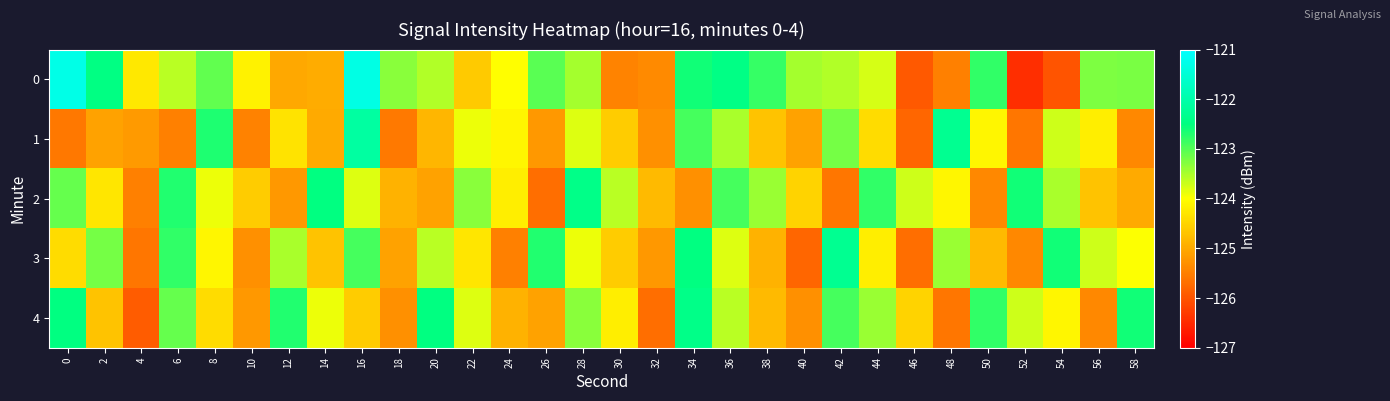

What is the minimum value shown in the chart?

-126.4